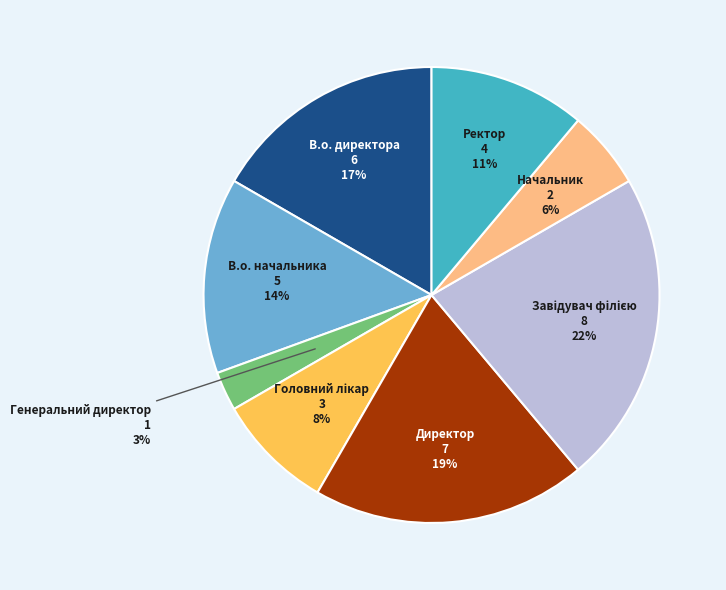

Between Генеральний директор and Начальник, which is larger?

Начальник